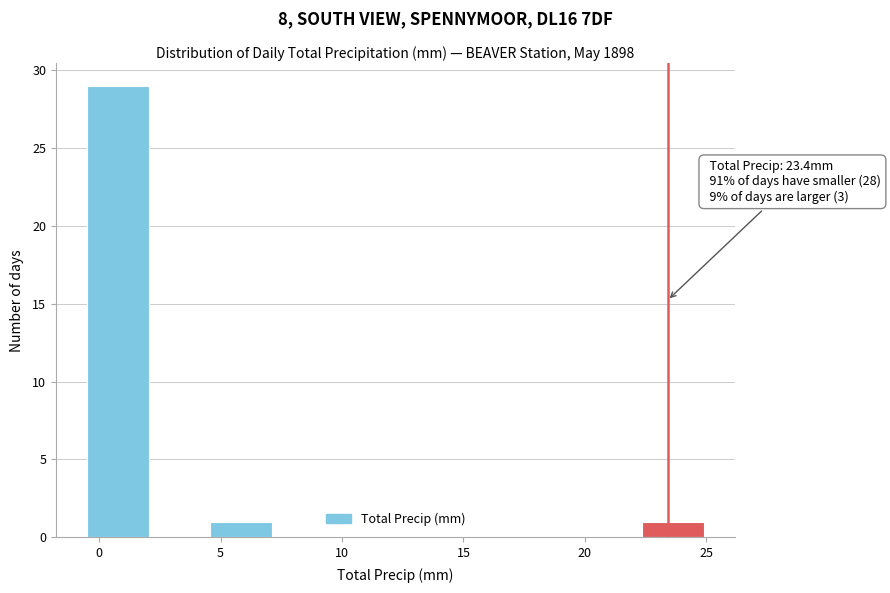

Over which range of the x-axis is the bar tallest?

-0.5 to 2.0